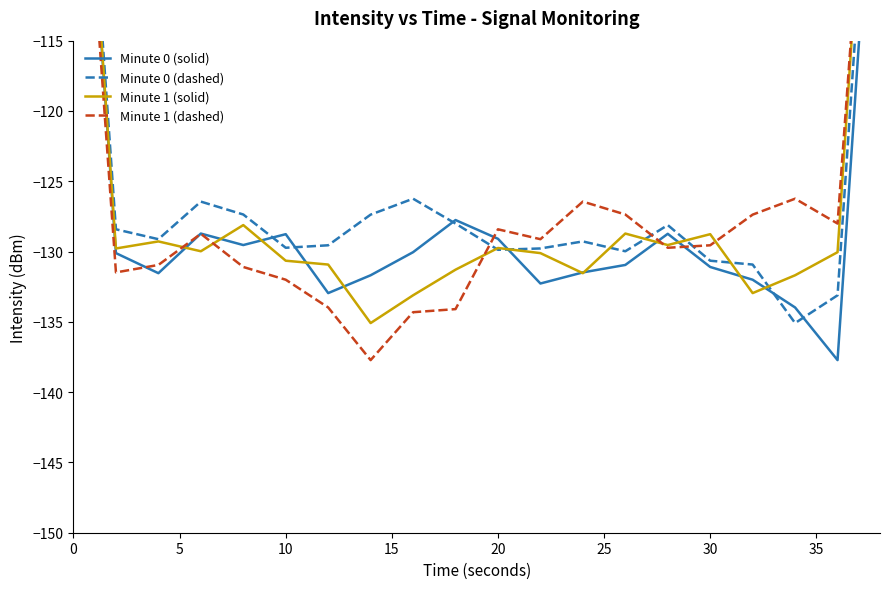

True or false: Minute 1 (solid) and Minute 0 (dashed) cross at least once.

True